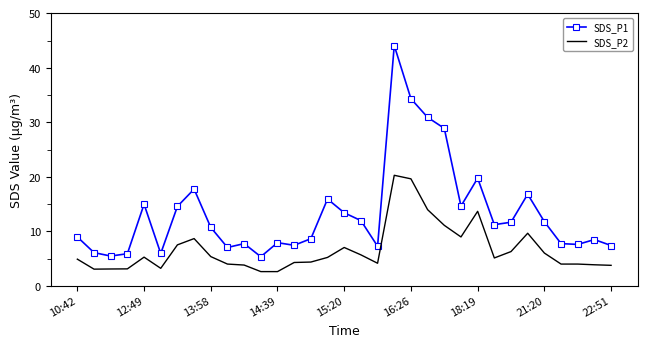

Which series has the largest total across all categories?

SDS_P1